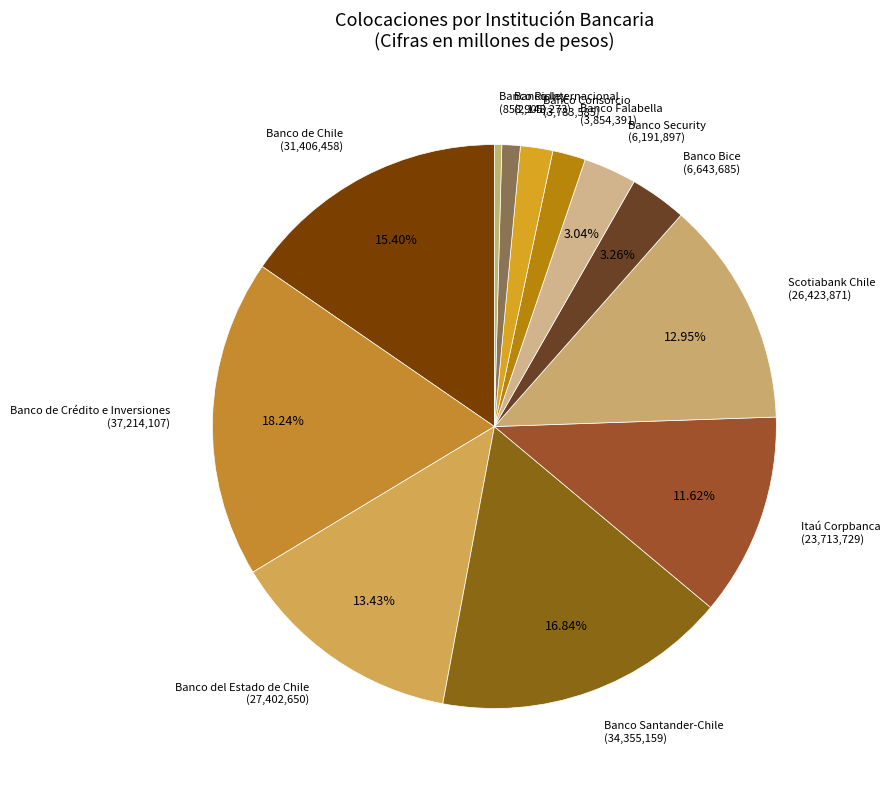

To the nearest percent, what is the average slice percentage?

8%